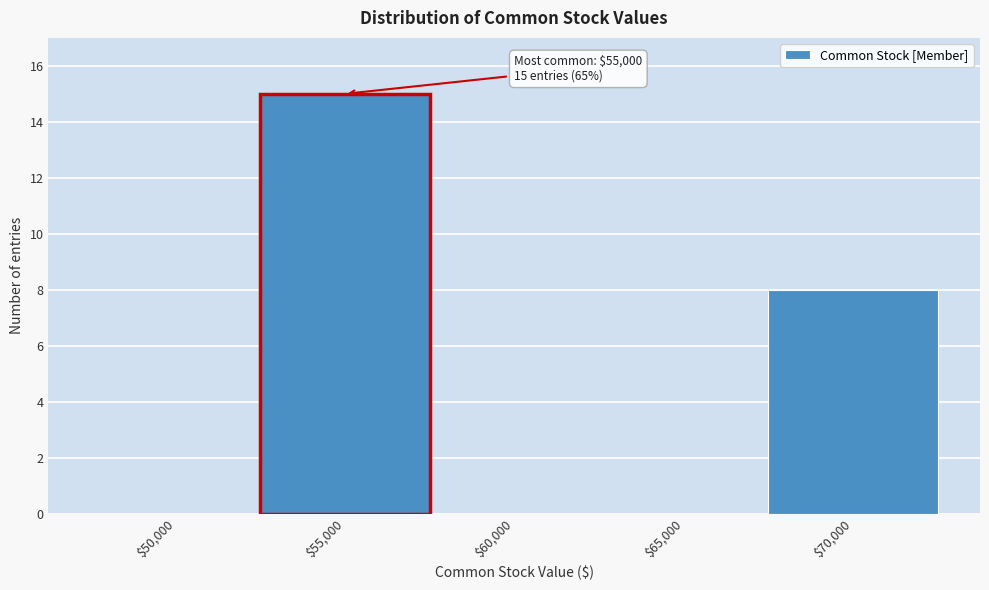

At which label is the value closest to 7?

$70,000